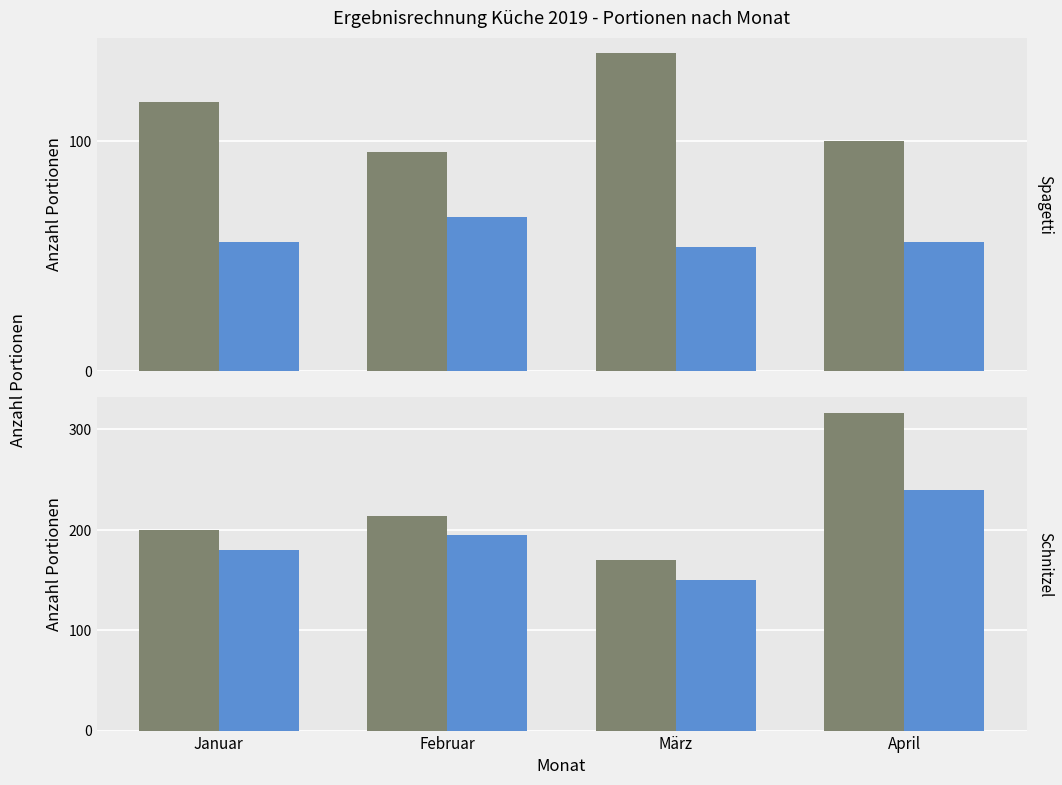

What is the sum of the Spagetti values at Februar and März?

233